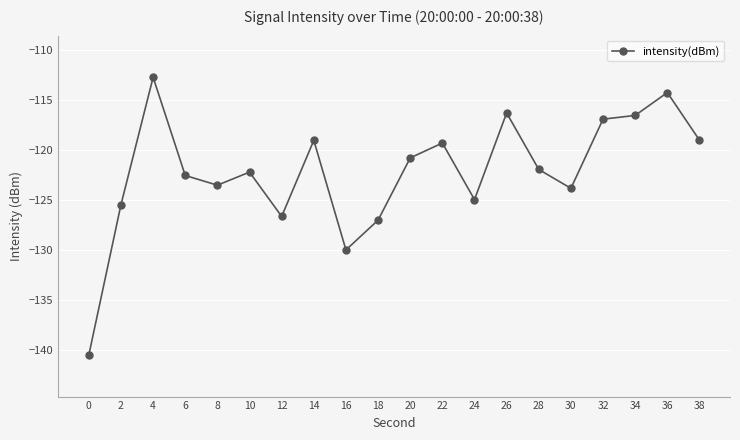

Reading left to right, list all the values displayed in this chart.

0=-140.5	2=-125.4	4=-112.7	6=-122.5	8=-123.5	10=-122.2	12=-126.6	14=-119.0	16=-130.0	18=-127.0	20=-120.8	22=-119.3	24=-124.9	26=-116.3	28=-121.9	30=-123.8	32=-116.9	34=-116.5	36=-114.3	38=-119.0